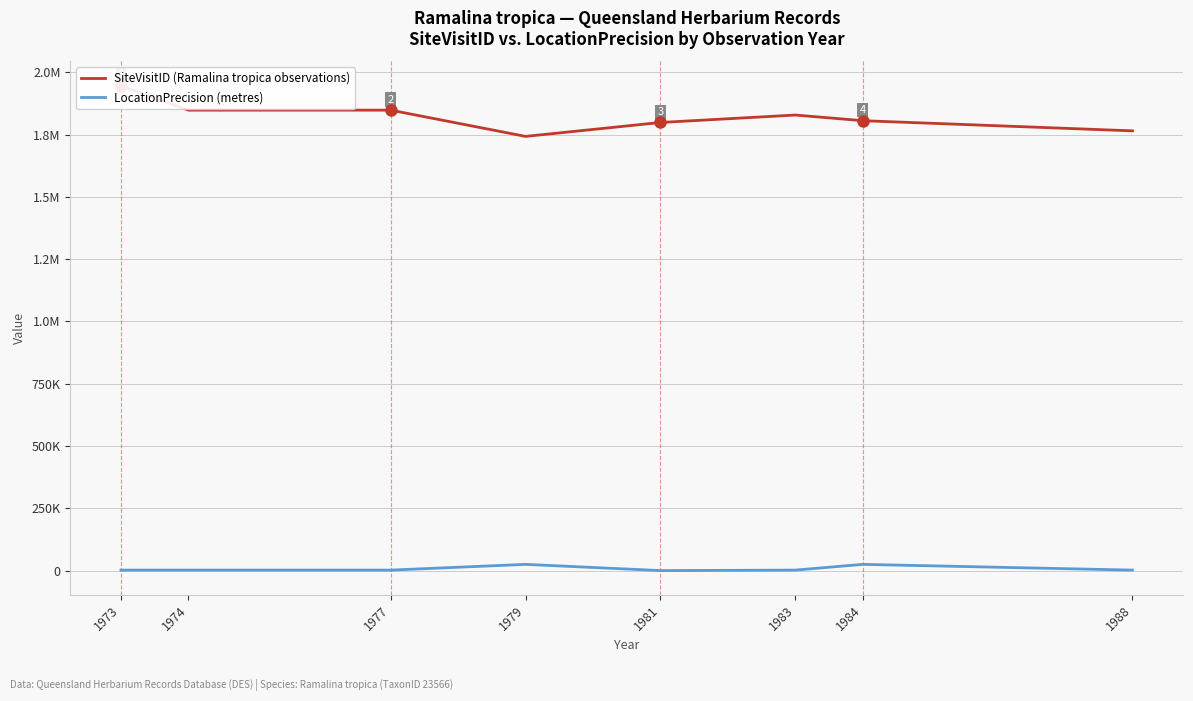

True or false: SiteVisitID (Ramalina tropica observations) and LocationPrecision (metres) cross at least once.

False